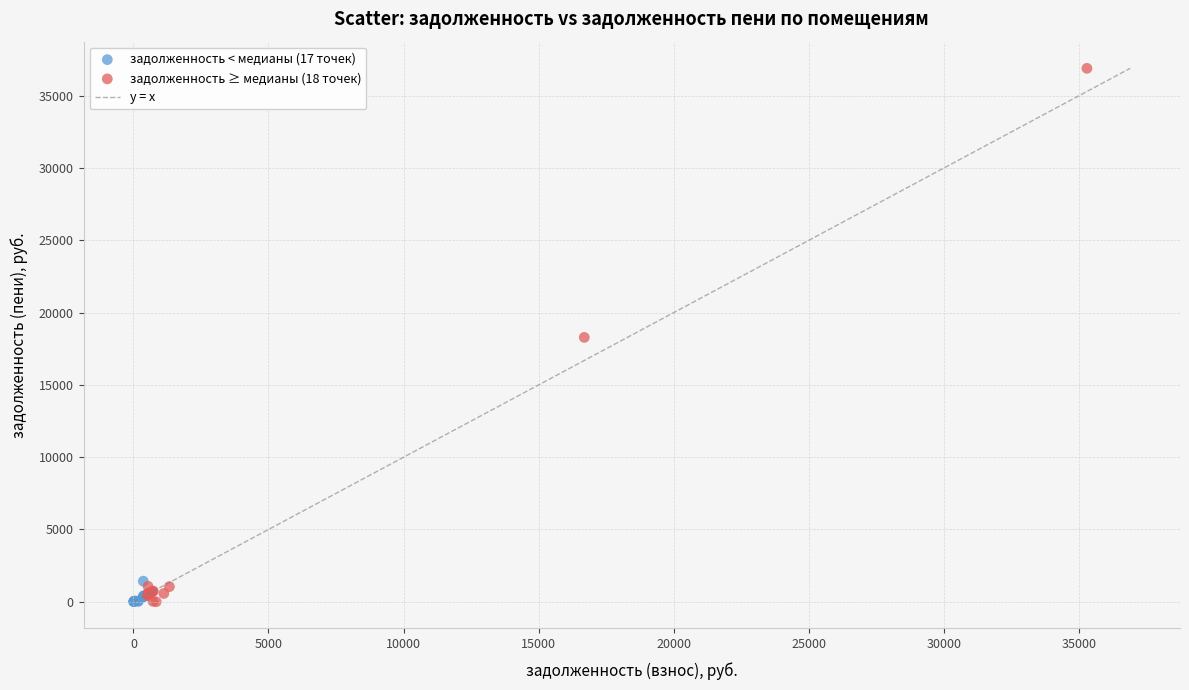

Which series contains the highest Y value?

задолженность ≥ медианы (18 точек)